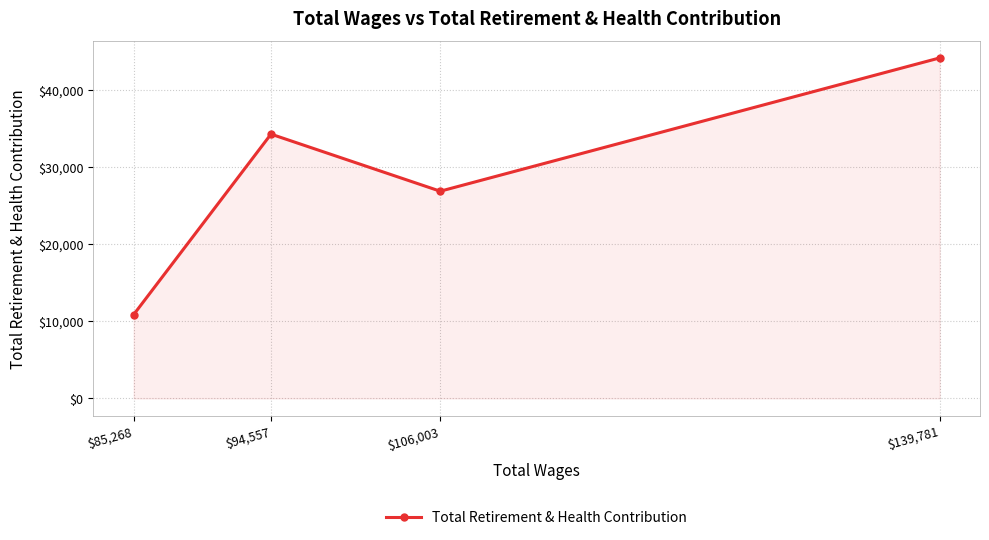

What is the difference between the maximum and minimum values?

33276